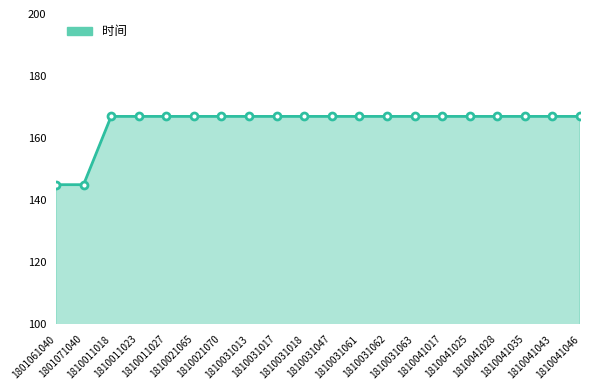

List the labels in order of value, smallest first.

1801061040, 1801071040, 1810011018, 1810011023, 1810011027, 1810021065, 1810021070, 1810031013, 1810031017, 1810031018, 1810031047, 1810031061, 1810031062, 1810031063, 1810041017, 1810041025, 1810041028, 1810041035, 1810041043, 1810041046